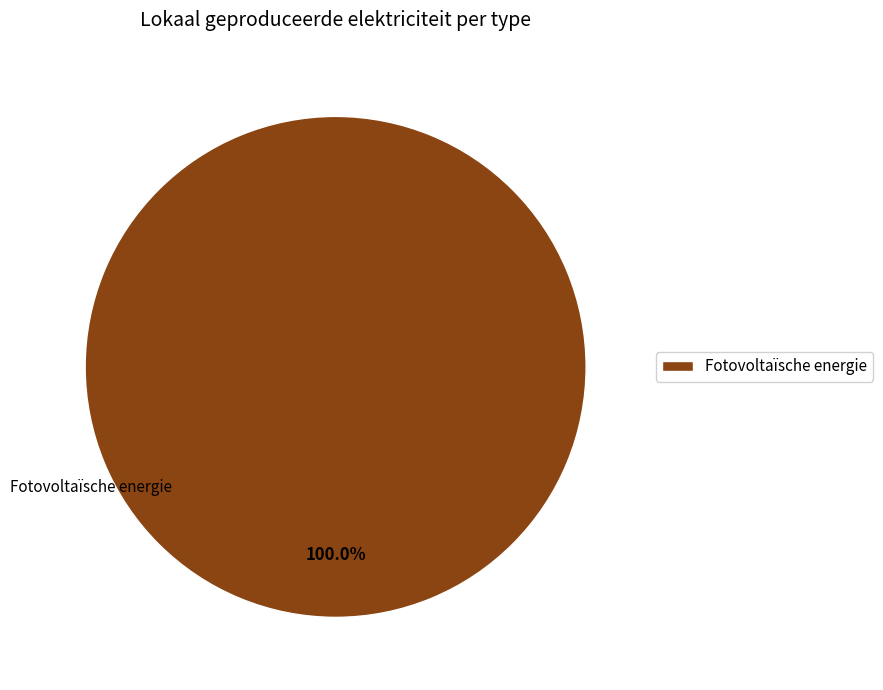

Is there a majority slice in this chart?

Yes